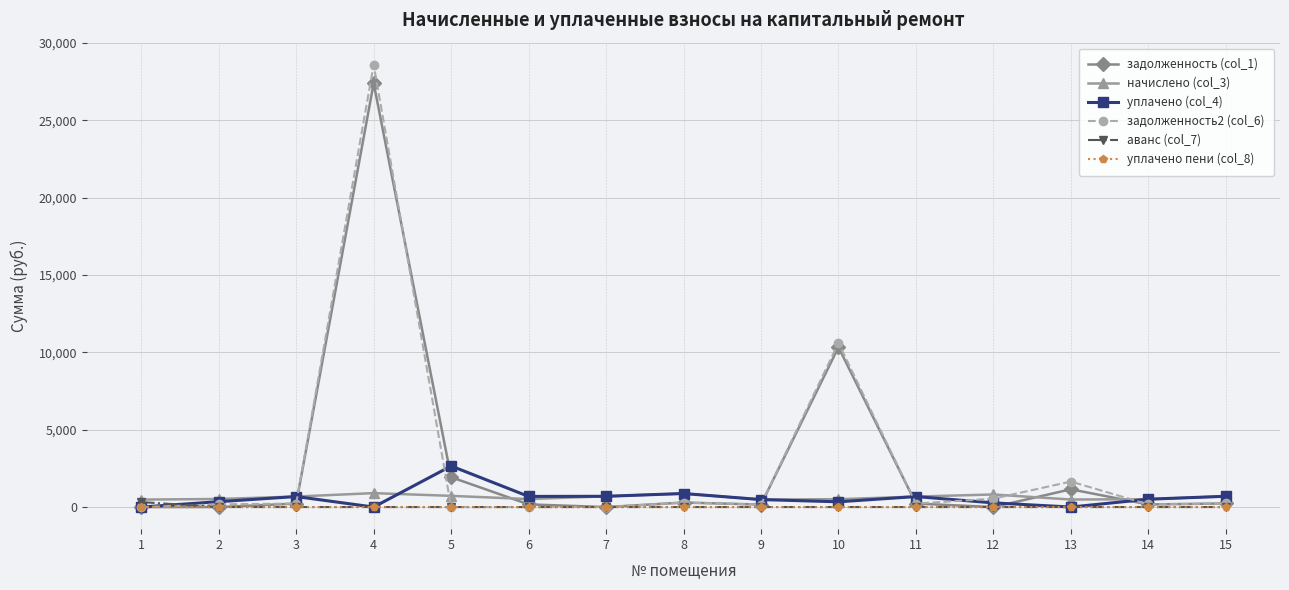

What is the maximum value shown in the chart?

28580.7